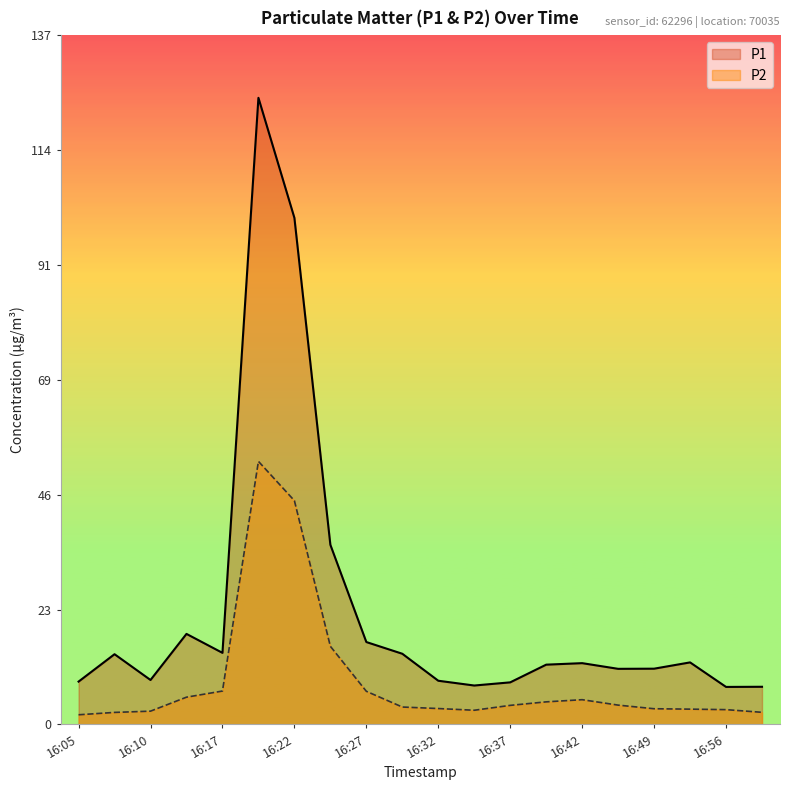

Which series has the largest range (max minus min)?

P1